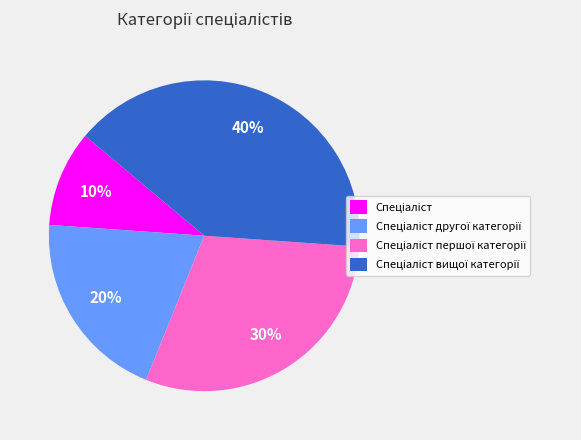

Does any single category account for the majority?

No